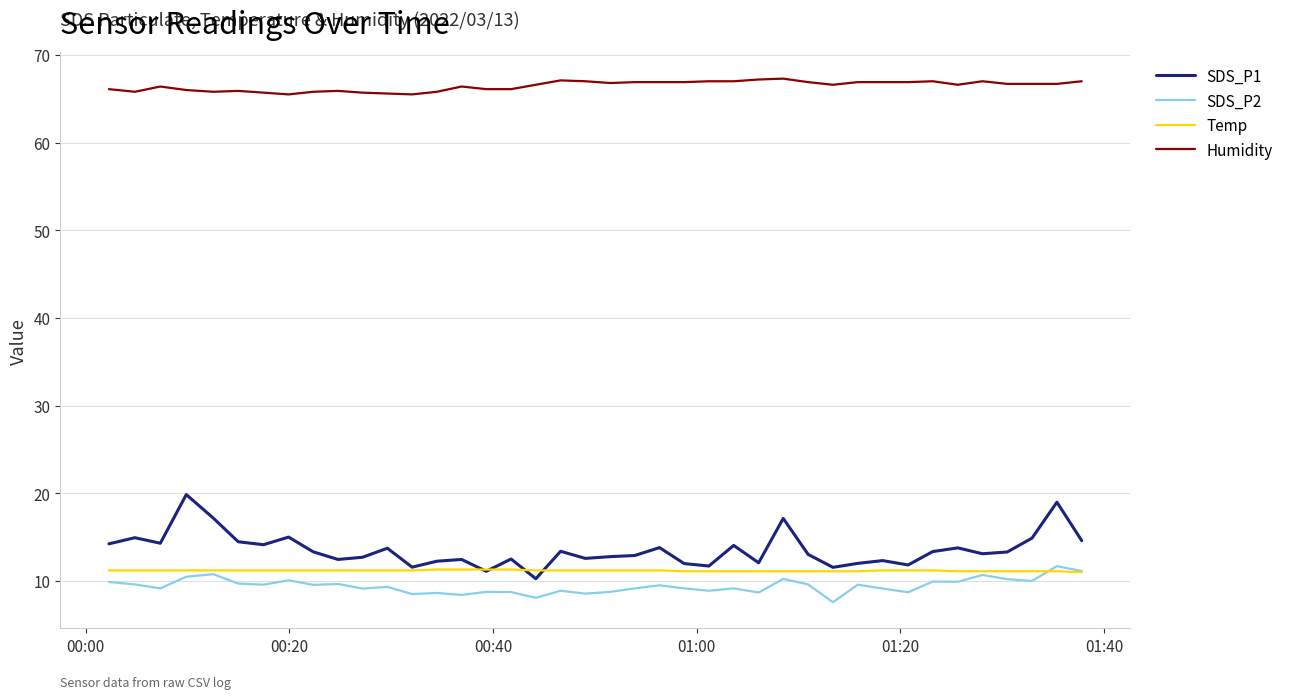

Does the chart have visible grid lines?

Yes